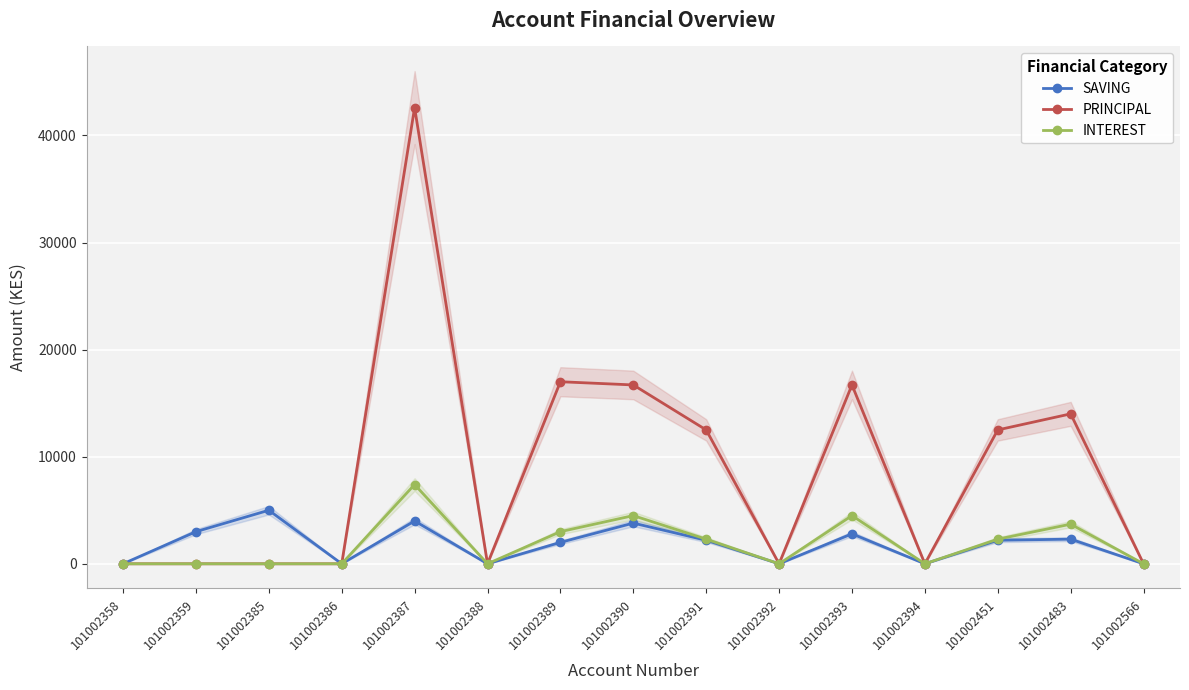

Which series changed the most between 101002358 and 101002483?

PRINCIPAL